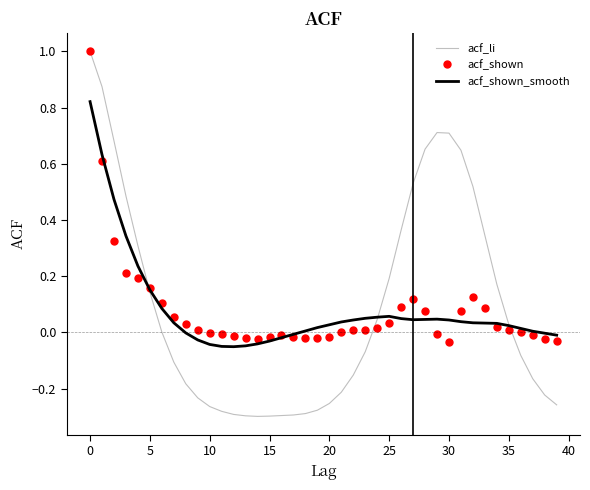

Which series has the widest spread of values?

acf_li